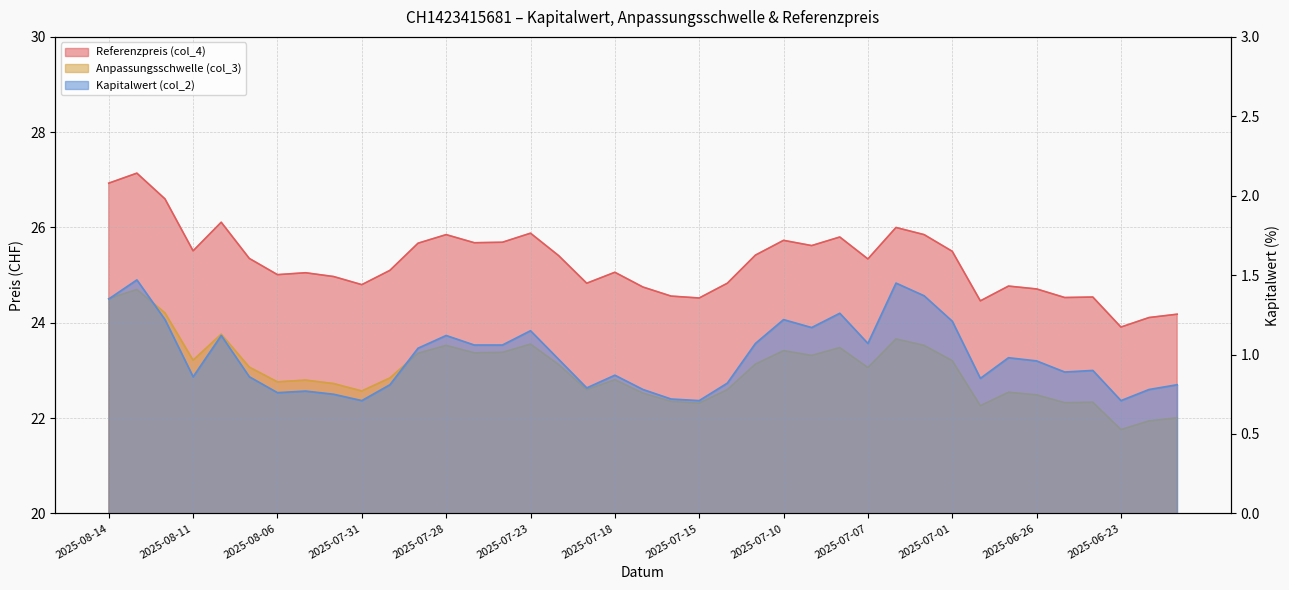

What is the value of the Kapitalwert (col_2) point at the 30th from the left?

1.4